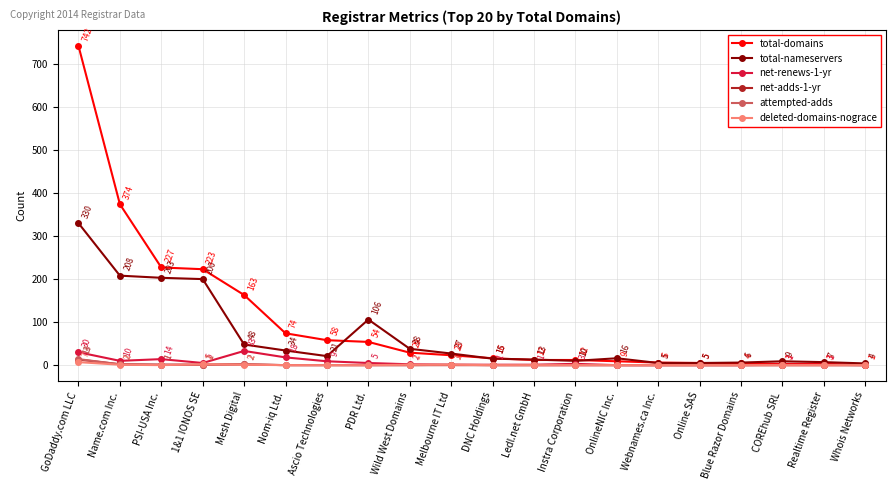

How many data points in net-adds-1-yr are above 0?

5